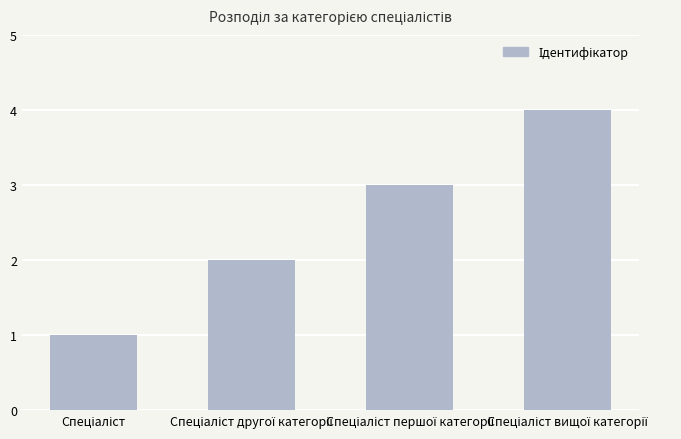

What is the difference between the maximum and minimum values?

3